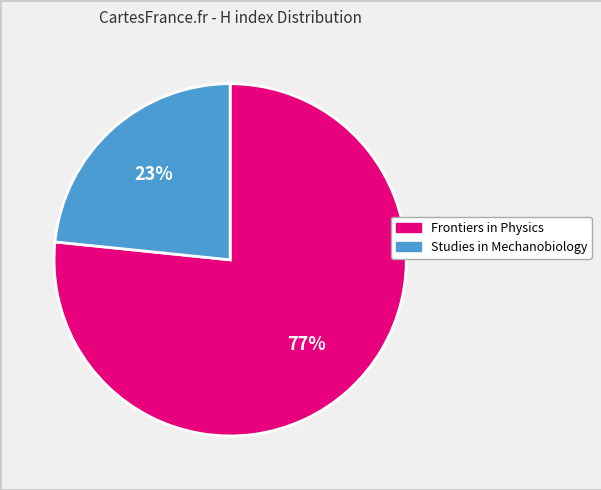

To the nearest percent, what portion does Studies in Mechanobiology represent?

23%